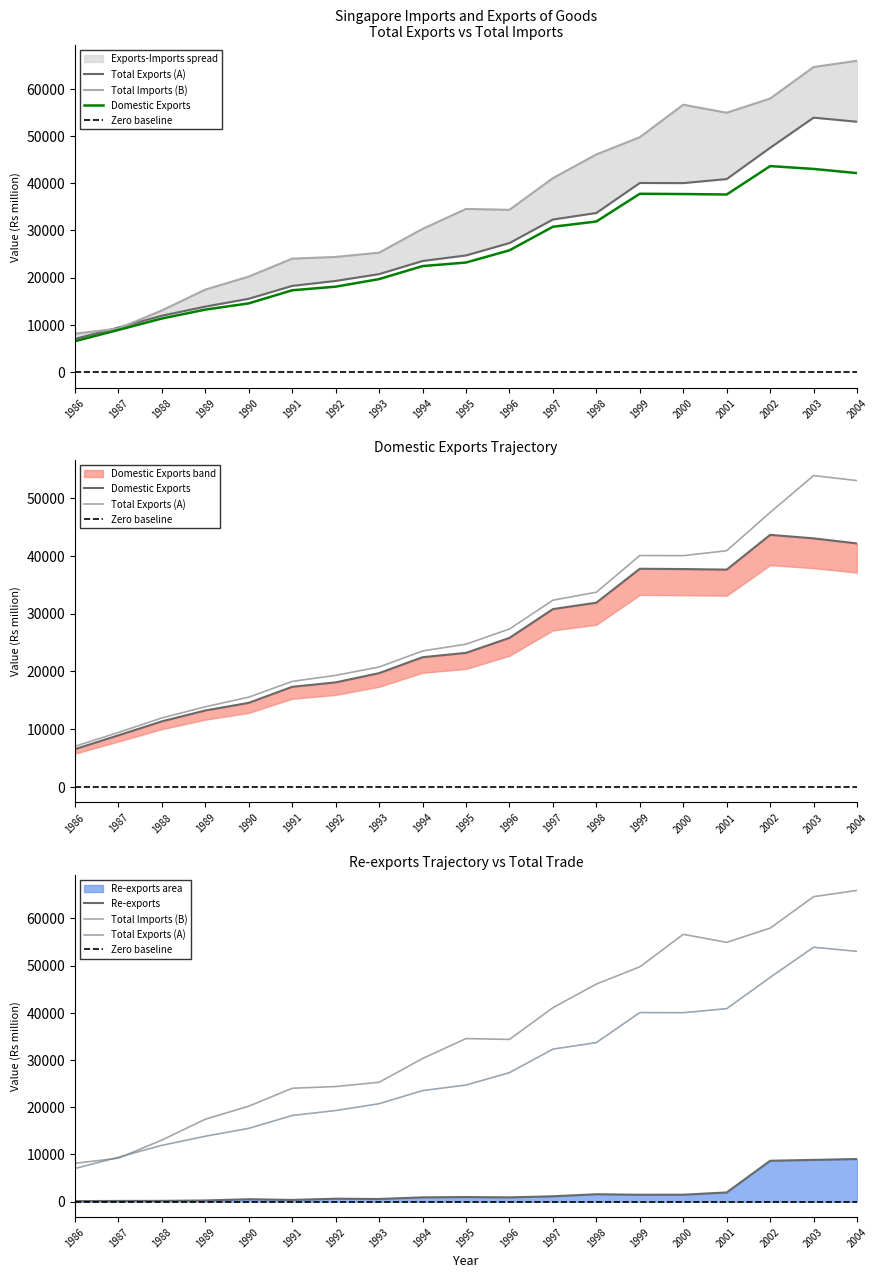

Does the chart have visible grid lines?

No